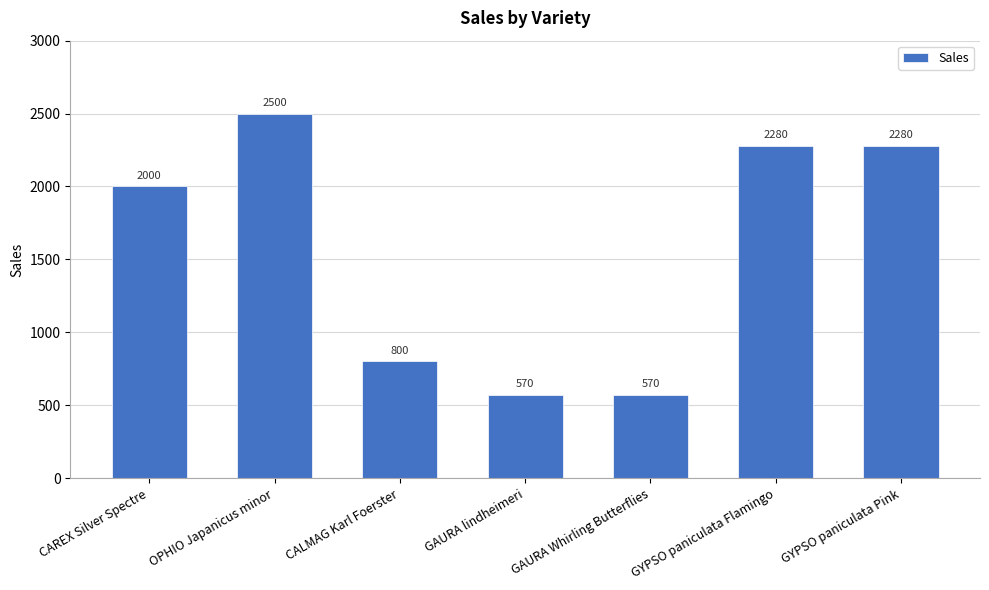

Reading left to right, what are all the values shown in this chart?

CAREX Silver Spectre=2000	OPHIO Japanicus minor=2500	CALMAG Karl Foerster=800	GAURA lindheimeri=570	GAURA Whirling Butterflies=570	GYPSO paniculata Flamingo=2280	GYPSO paniculata Pink=2280